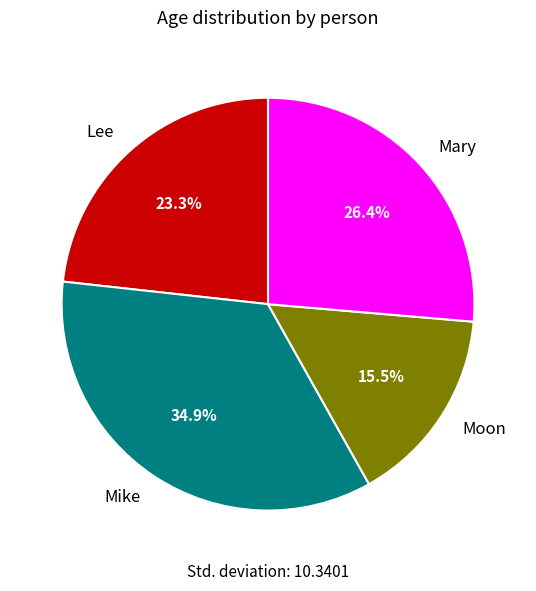

What percentage do Mary and Mike together represent?

61.2%